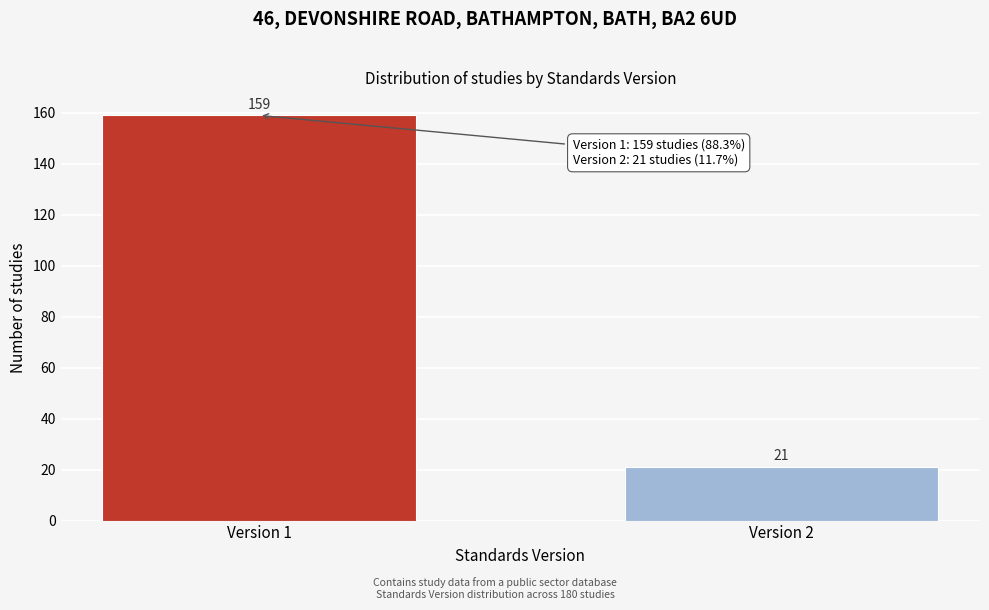

Reading left to right, transcribe all the data shown in this chart.

159	21